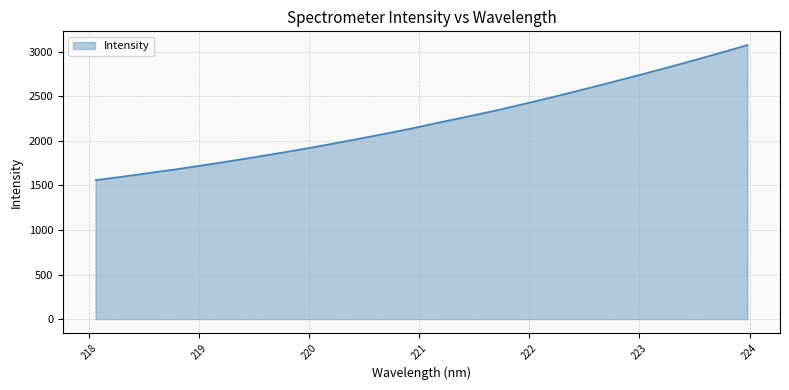

What is the minimum value shown in the chart?

1559.8